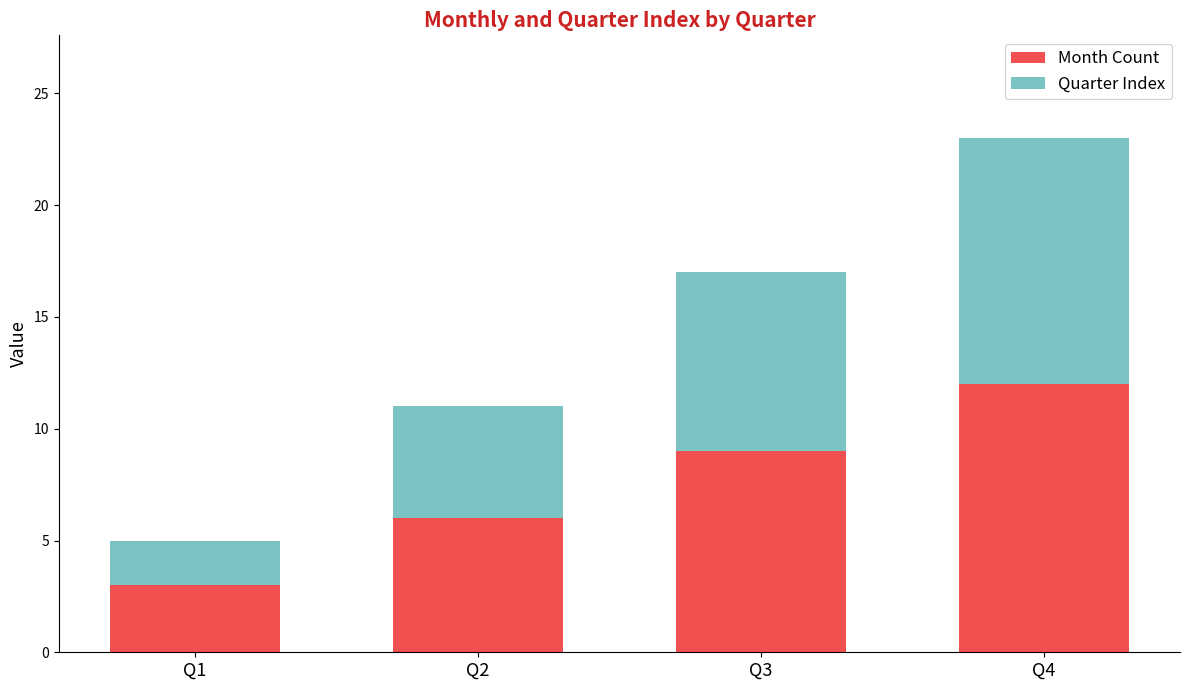

At which category is the sum across all series the highest?

Q4